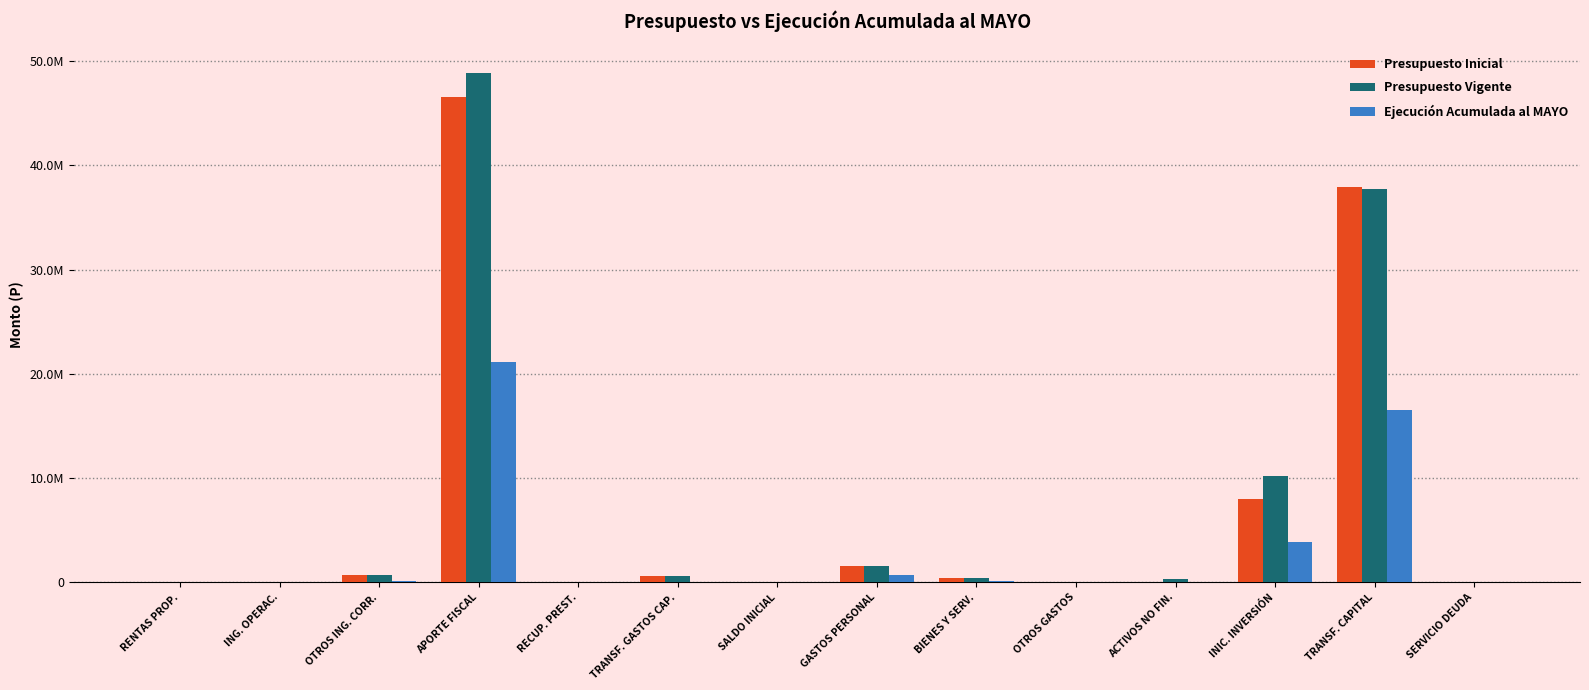

What position from the left is GASTOS PERSONAL?

8